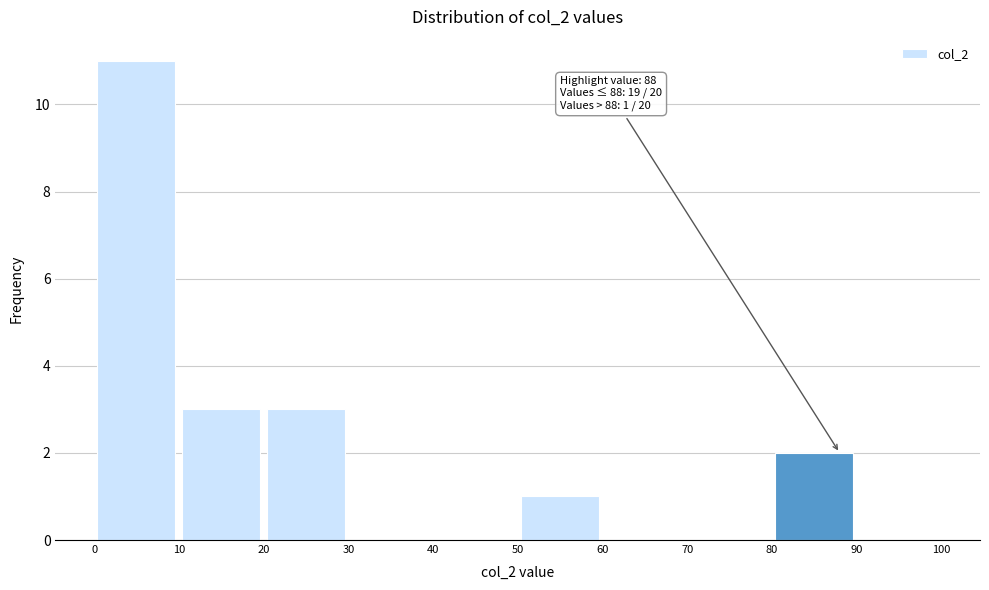

Which range on the x-axis has the tallest bar?

0 to 10